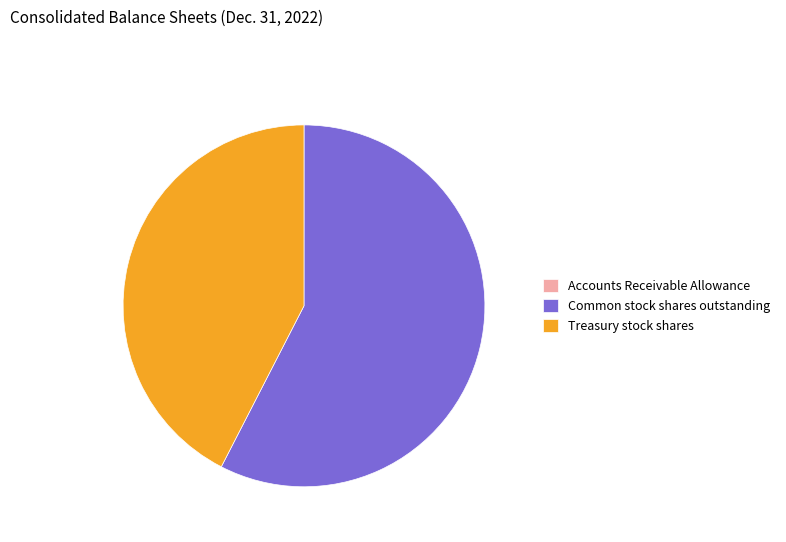

Between Treasury stock shares and Common stock shares outstanding, which is larger?

Common stock shares outstanding